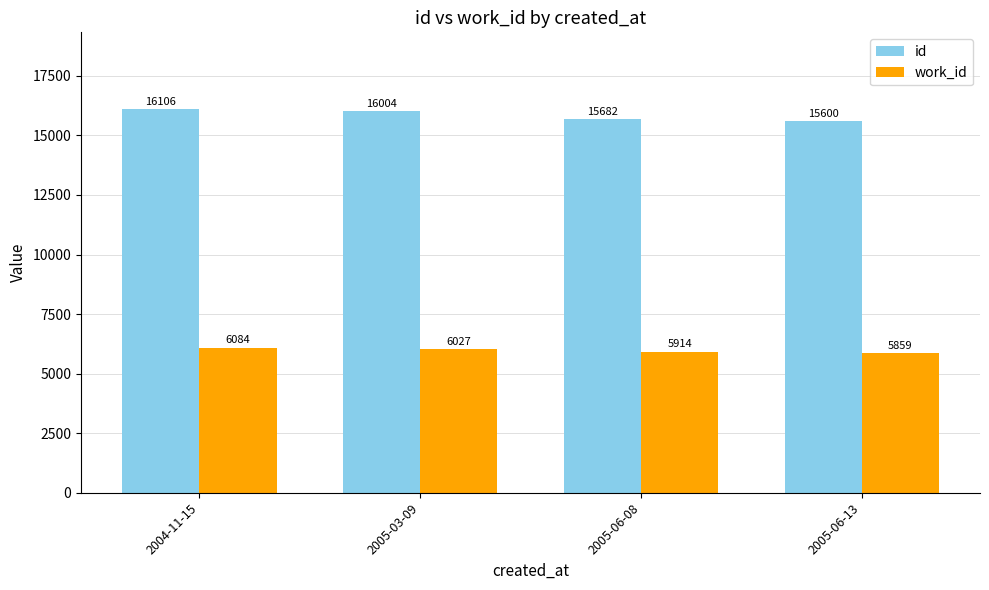

Which label corresponds to the largest value in the chart?

2004-11-15